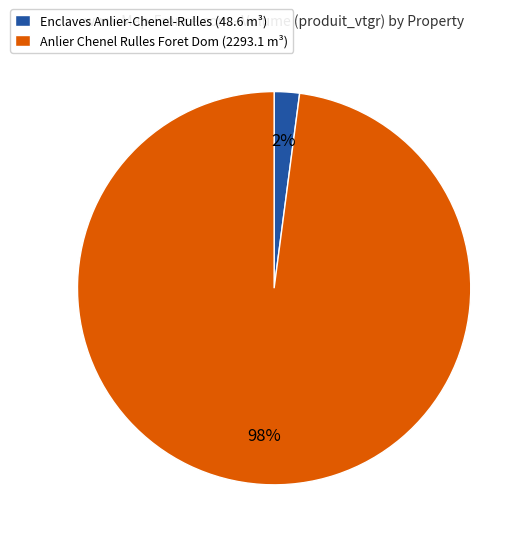

Is Anlier Chenel Rulles Foret Dom (2293.1 m³) the majority of the pie?

Yes